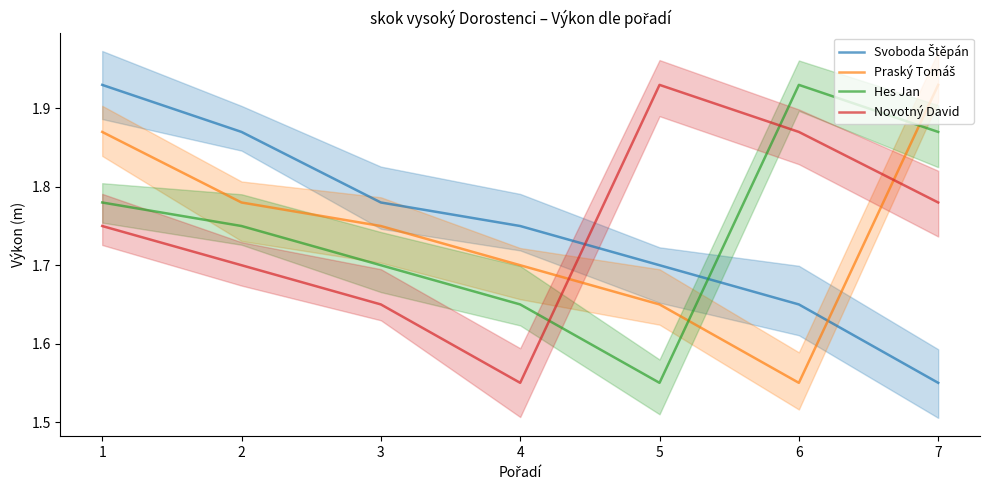

What is the maximum value for Praský Tomáš?

1.9